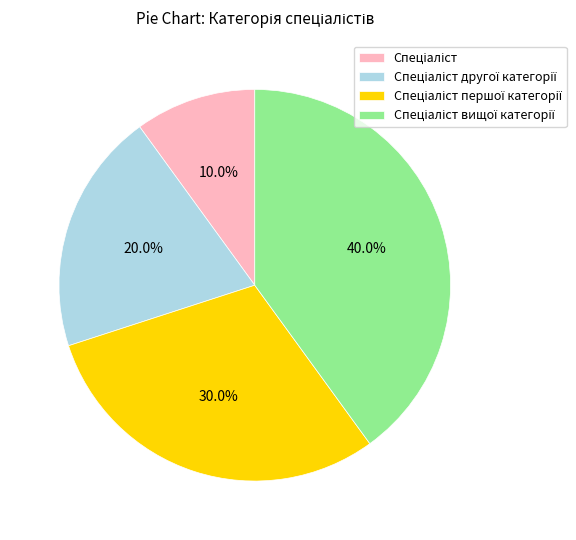

Is there a majority slice in this chart?

No